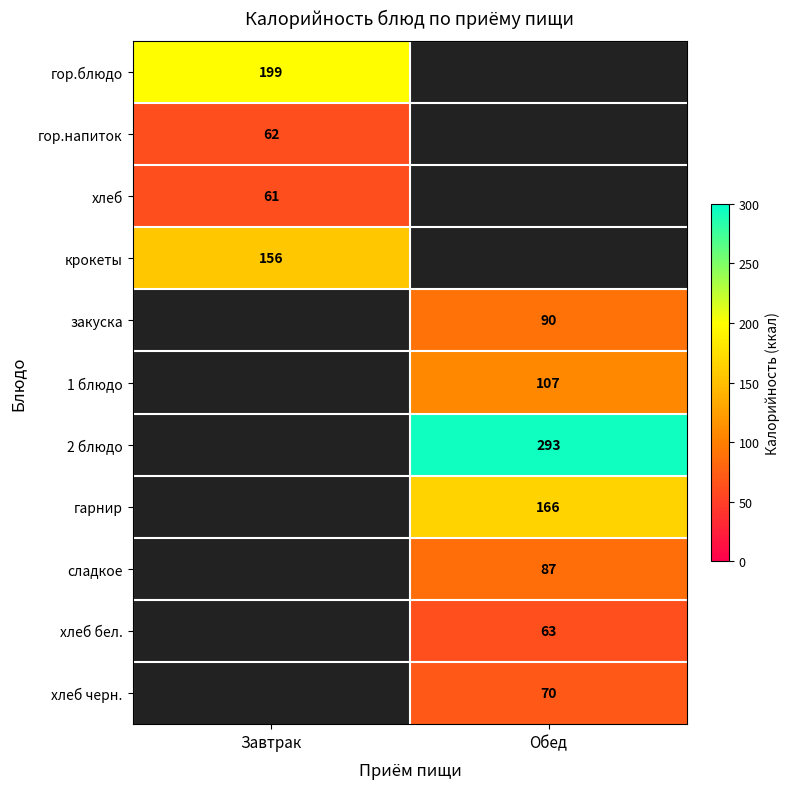

The хлеб бел. series shows 93 at Обед. True or false?

False